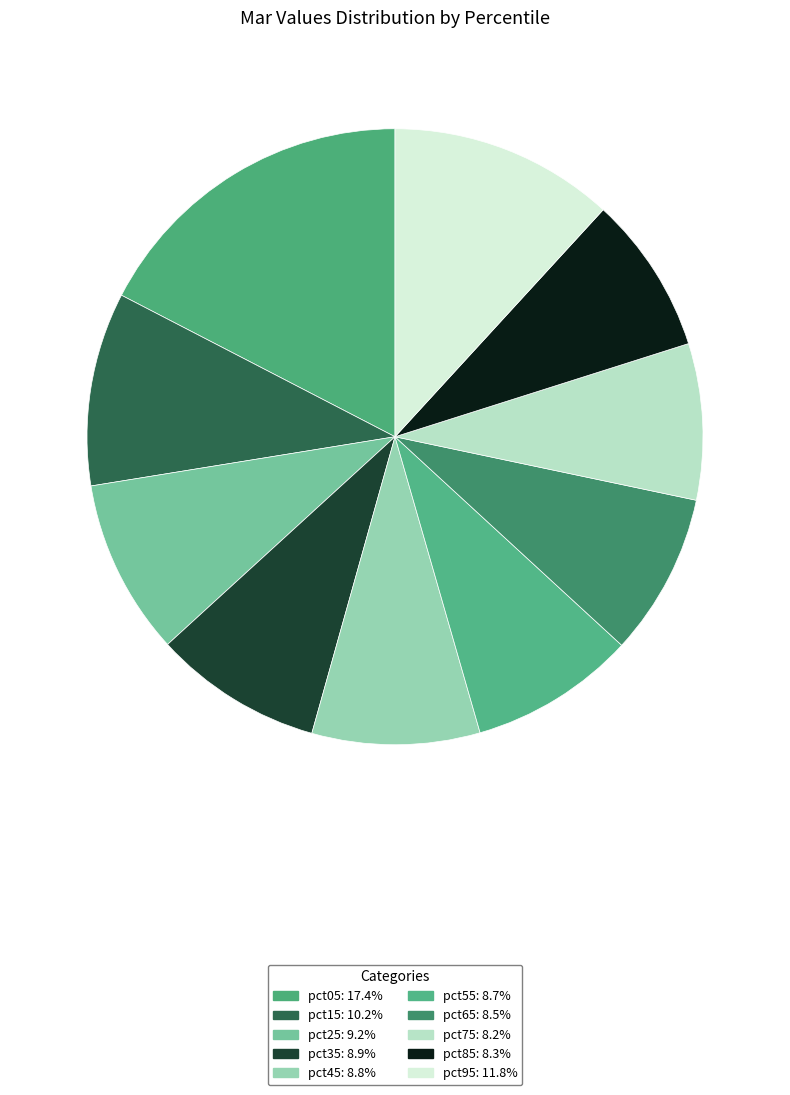

Is there any slice that represents more than half of the pie?

No